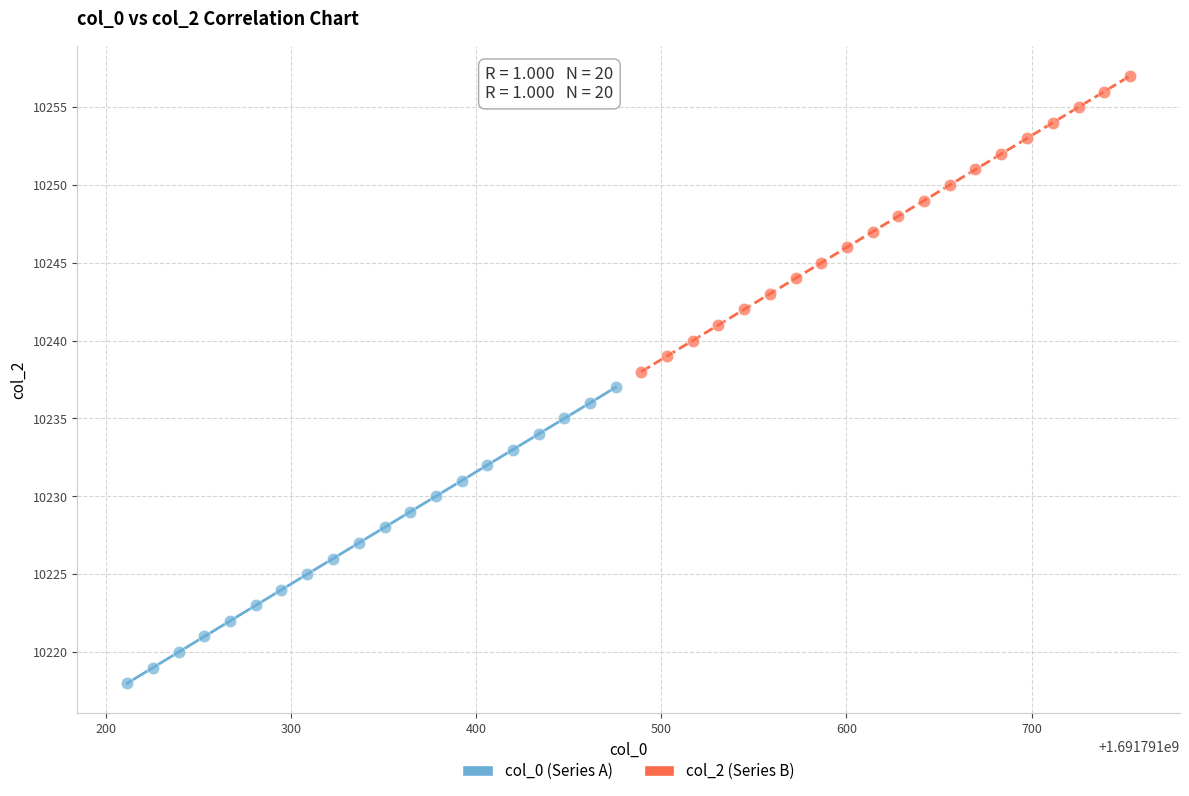

Which series contains the highest Y value?

col_2 (Series B)